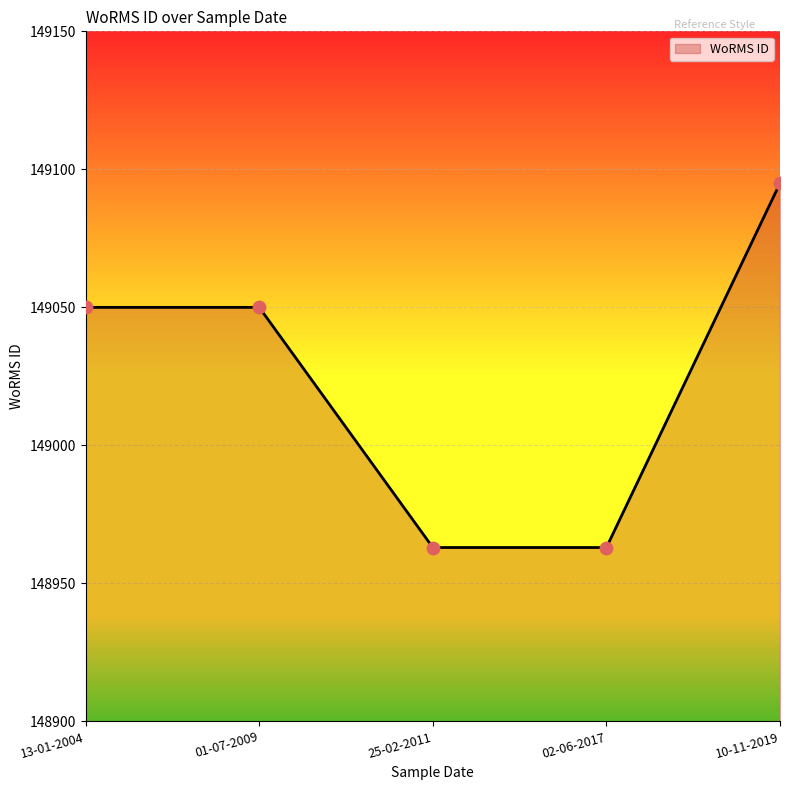

What is the ratio of the value at 13-01-2004 to the value at 10-11-2019?

1.0